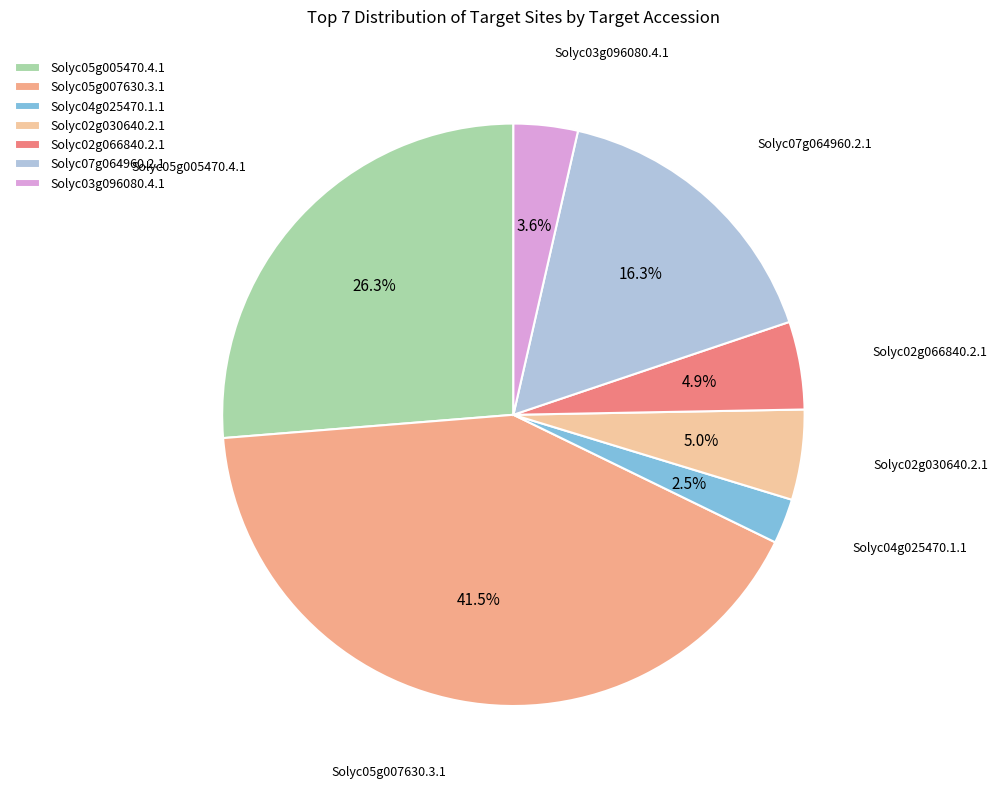

Which slice is the smallest?

Solyc04g025470.1.1